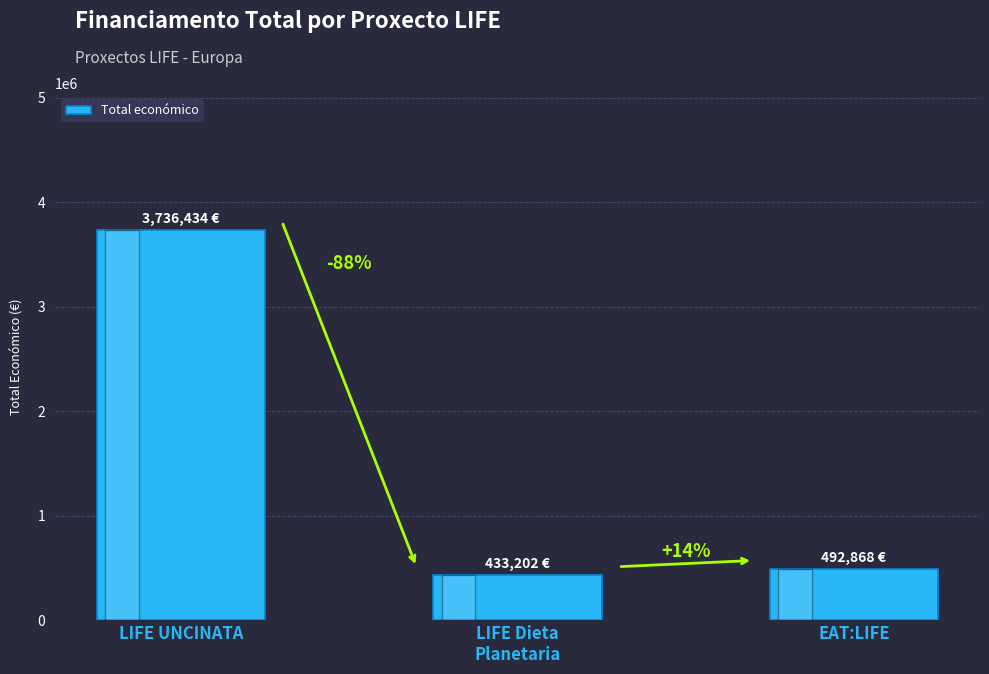

Approximately how many times larger is the value at LIFE Dieta
Planetaria compared to EAT:LIFE?

0.9